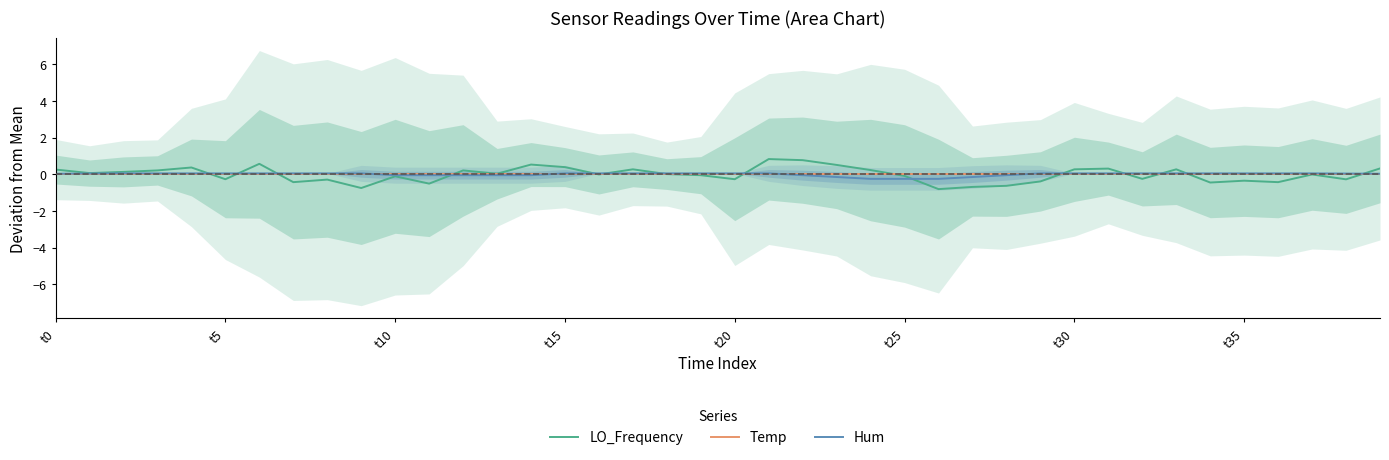

The LO_Frequency series shows -0.3 at t20. True or false?

True